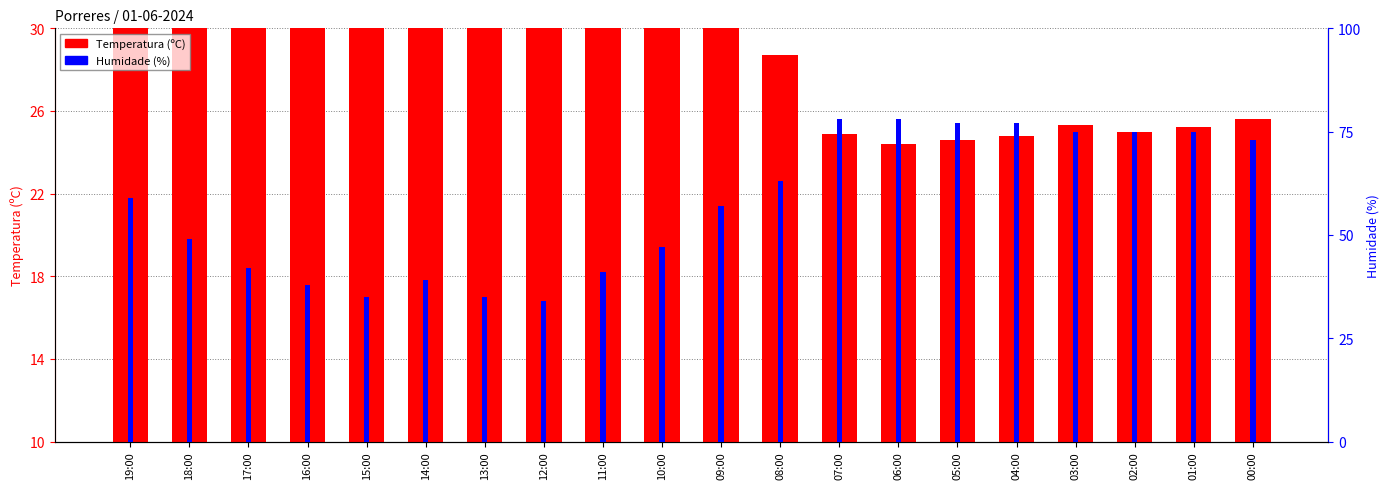

What is the value of the Temperatura (C) bar at the 8th from the left?

25.5